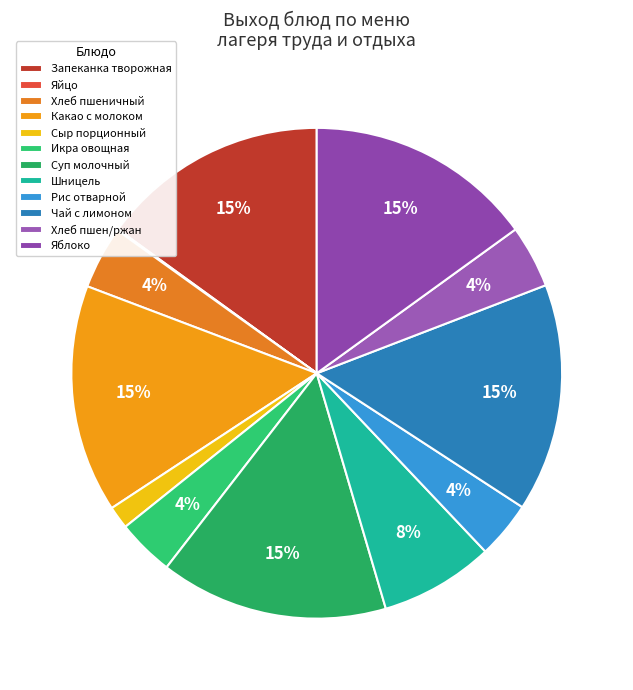

Combined, what portion of the pie is Икра овощная and Какао с молоком?

18.8%